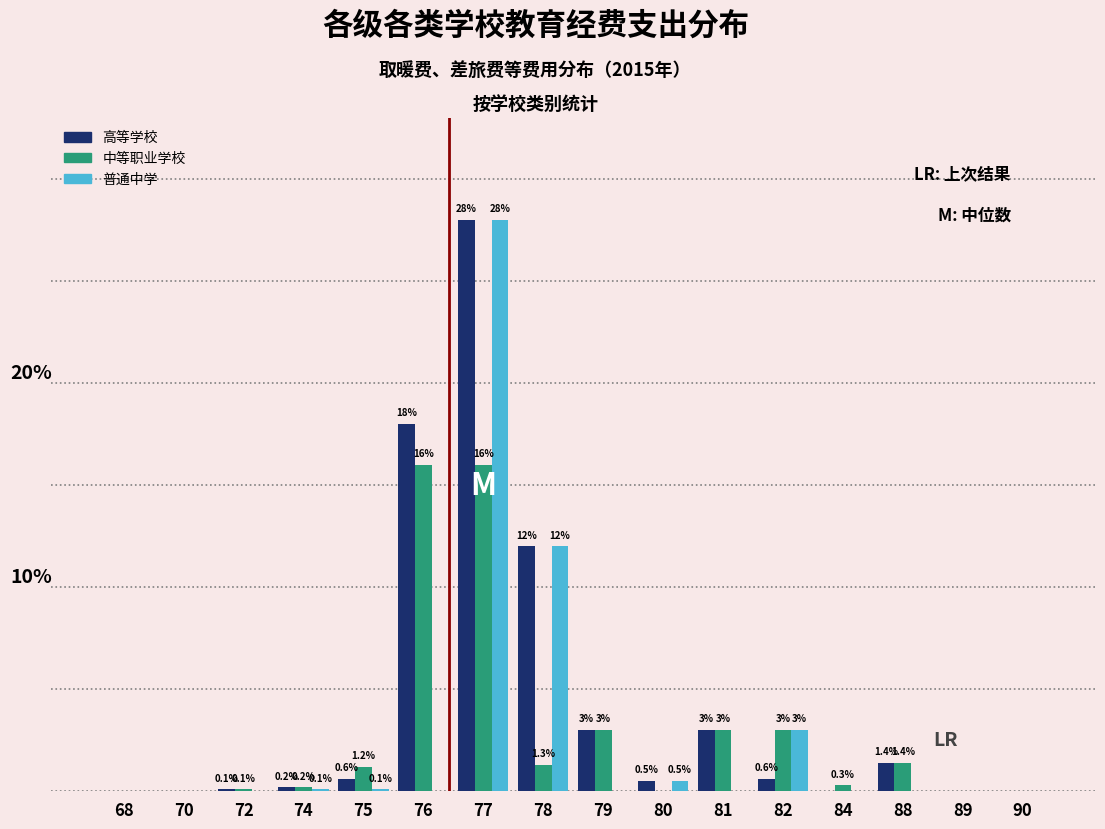

Is the value of 普通中学 at 79 greater than the value of 中等职业学校 at 76?

No